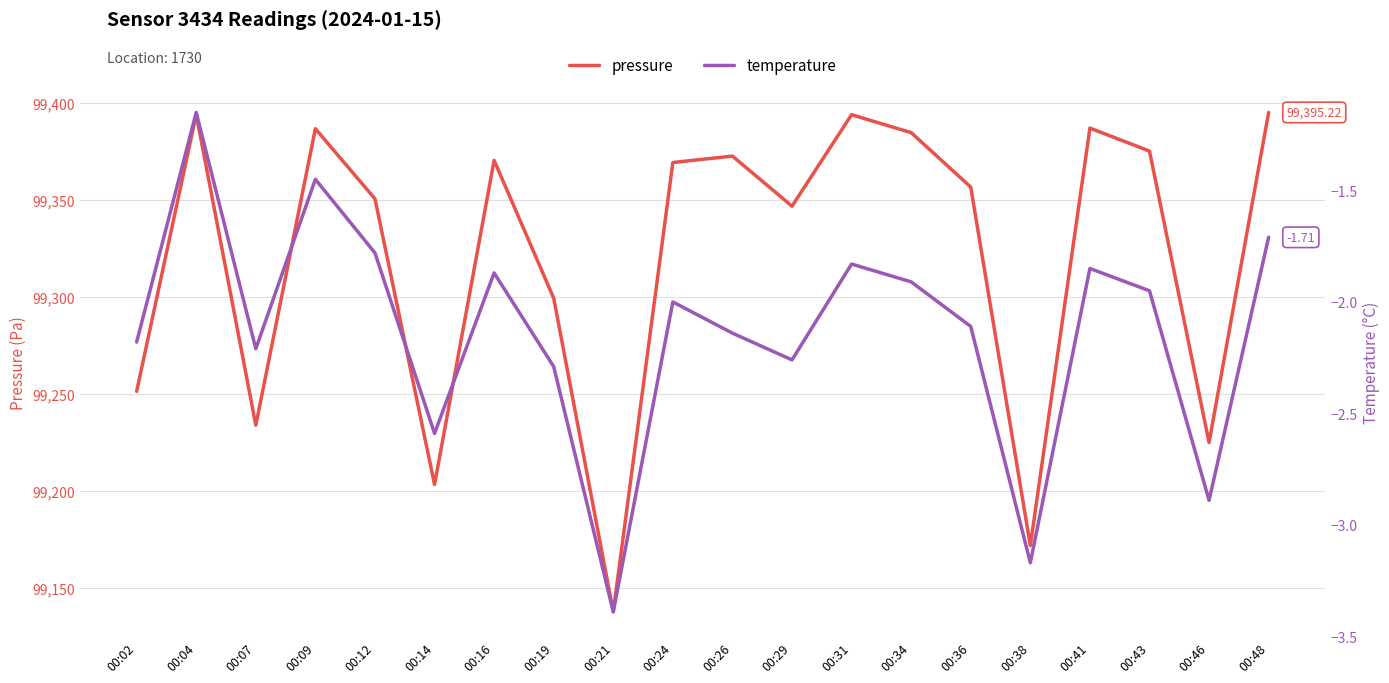

What is the difference between the maximum and second lowest values in the temperature series?

2.0